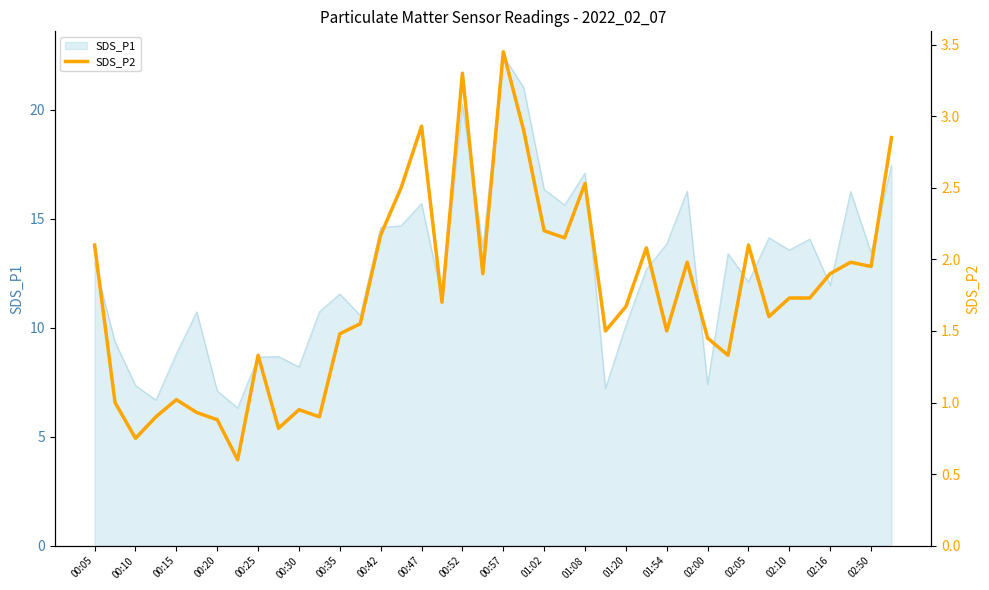

How many values are below 1?

8